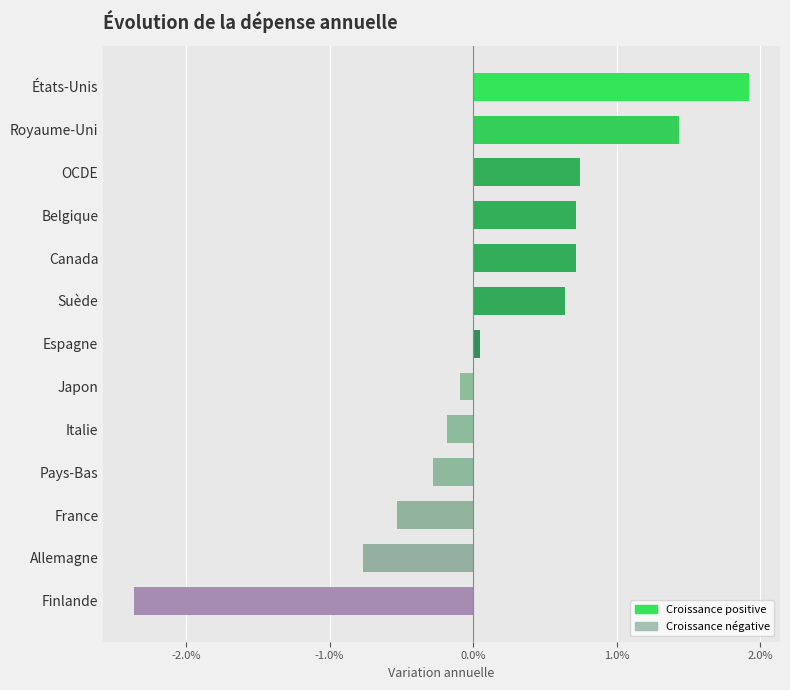

Does the chart contain stacked bars?

No